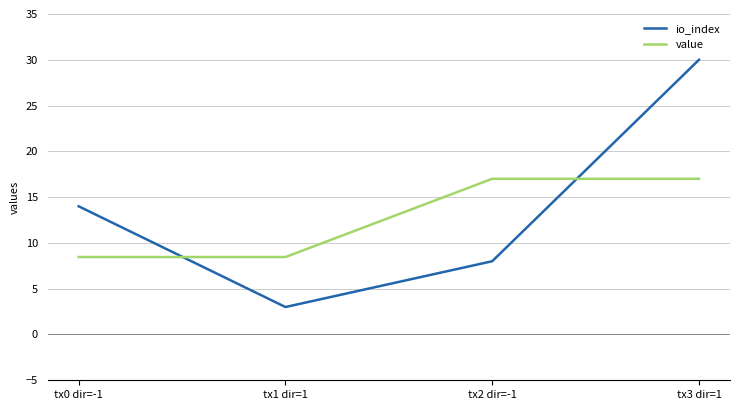

How many times do value and io_index cross each other?

2